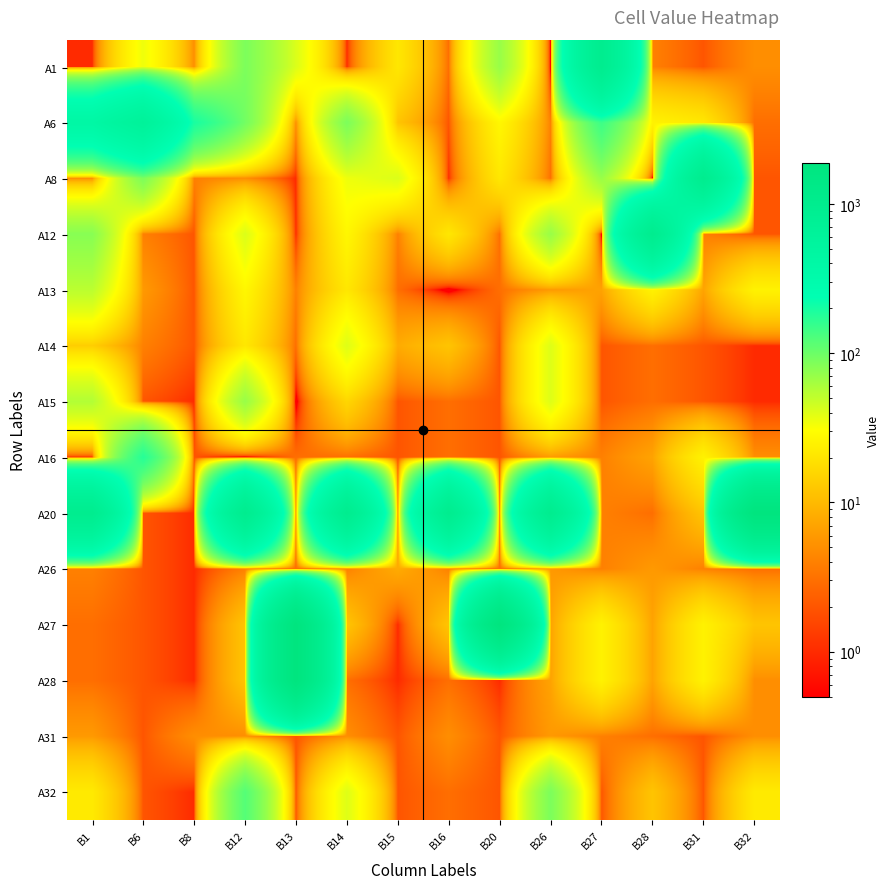

Rank the series at B15 from lowest to highest value.

A27, A28, A15, A16, A20, A31, A32, A13, A12, A14, A26, A6, A1, A8